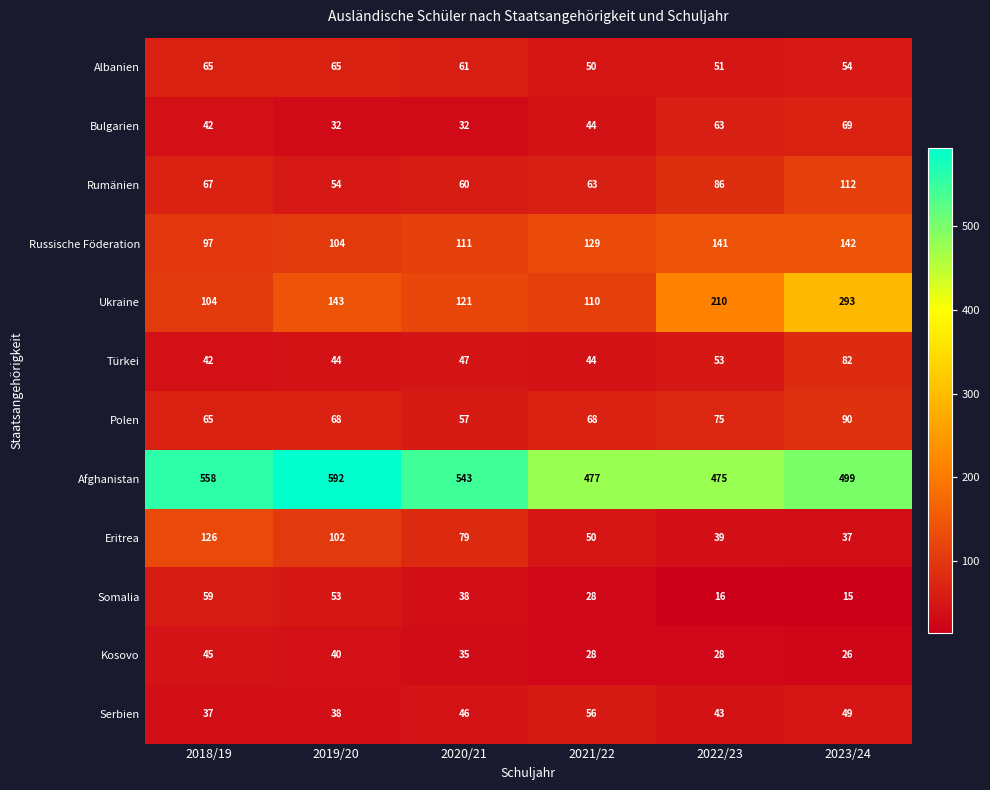

Is it true that Türkei equals 42 at 2018/19?

True